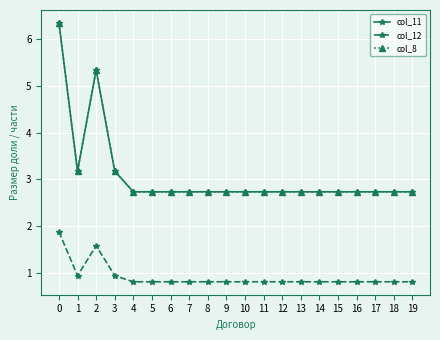

Which series has the widest spread of values?

col_11